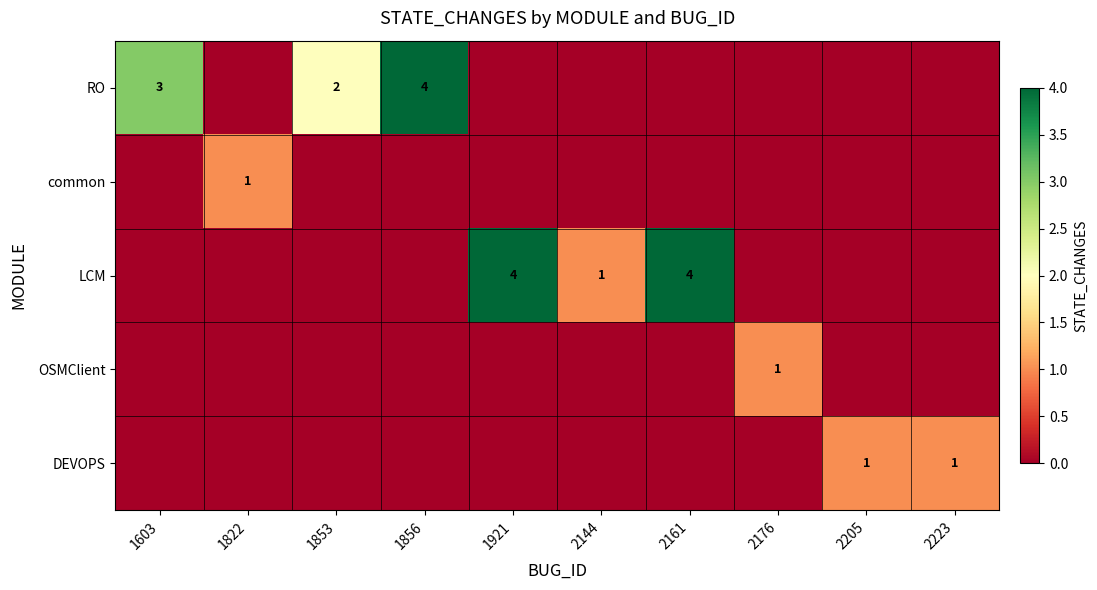

The value of LCM at 1921 is 2. True or false?

False